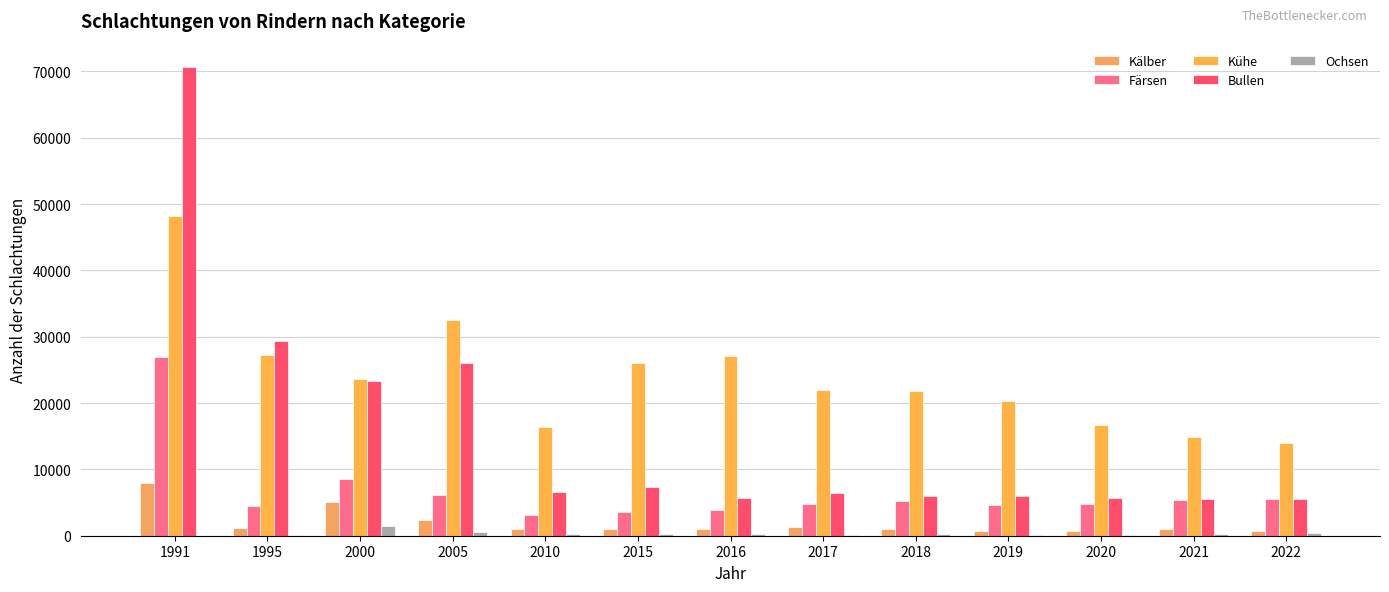

Which series has the largest total across all categories?

Kühe